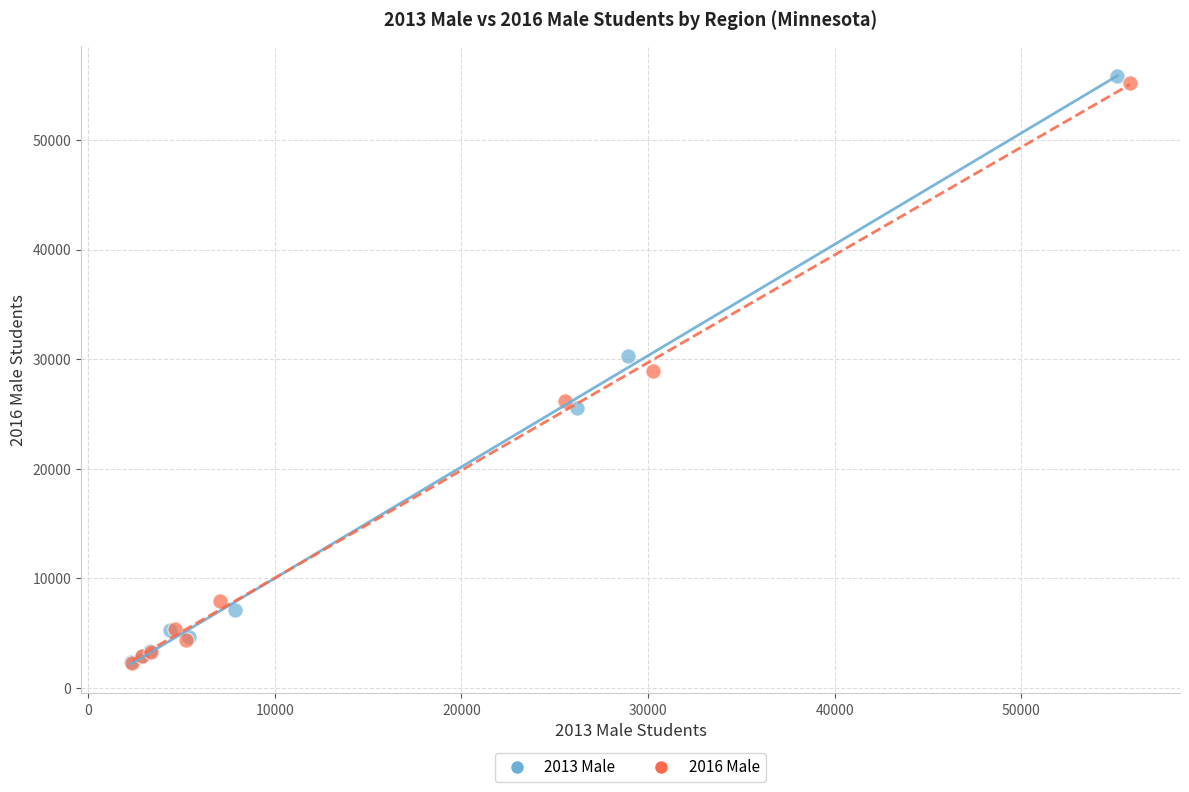

Which series has the largest Y range (max minus min)?

2013 Male